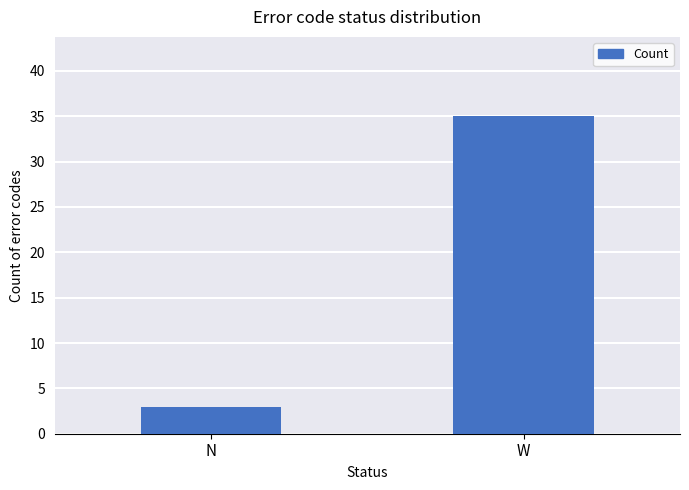

List the labels in order of value, largest first.

W, N